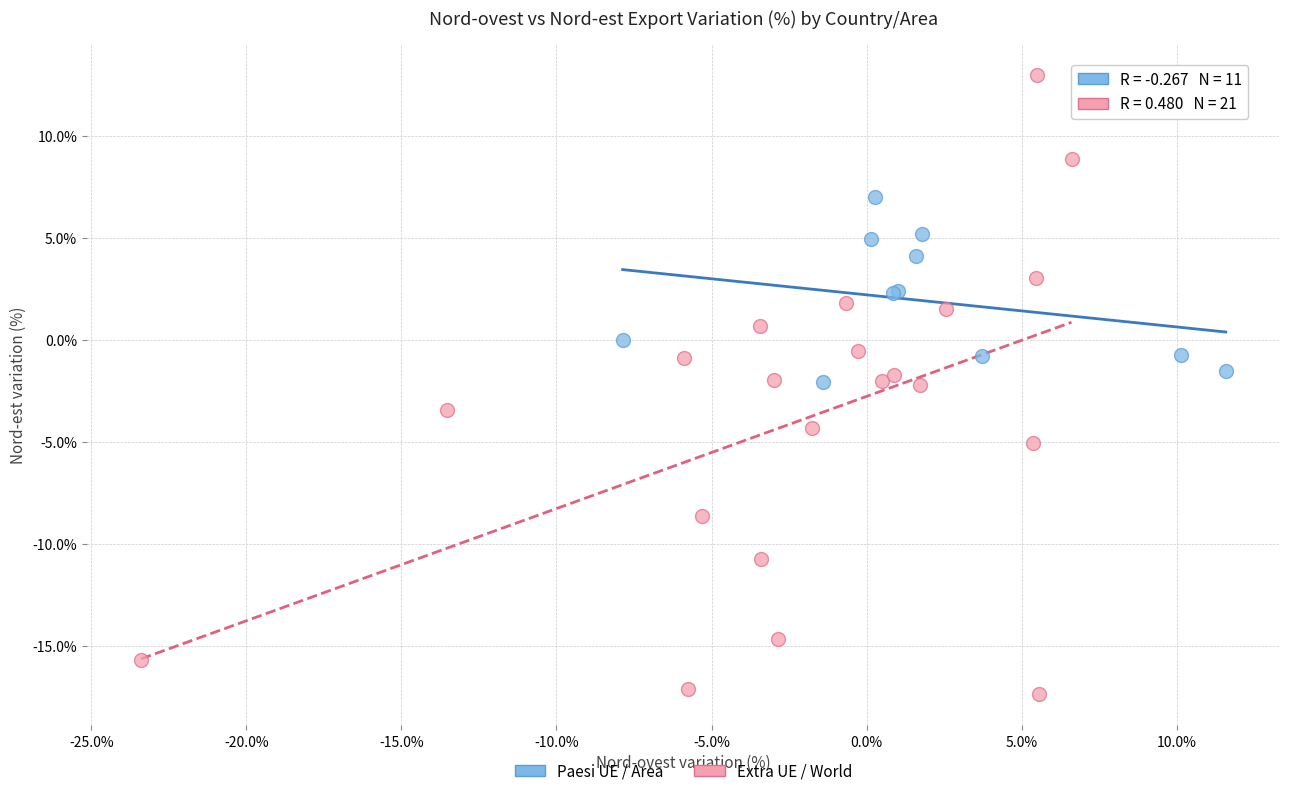

Which series has the widest spread of Y values?

Extra UE / World